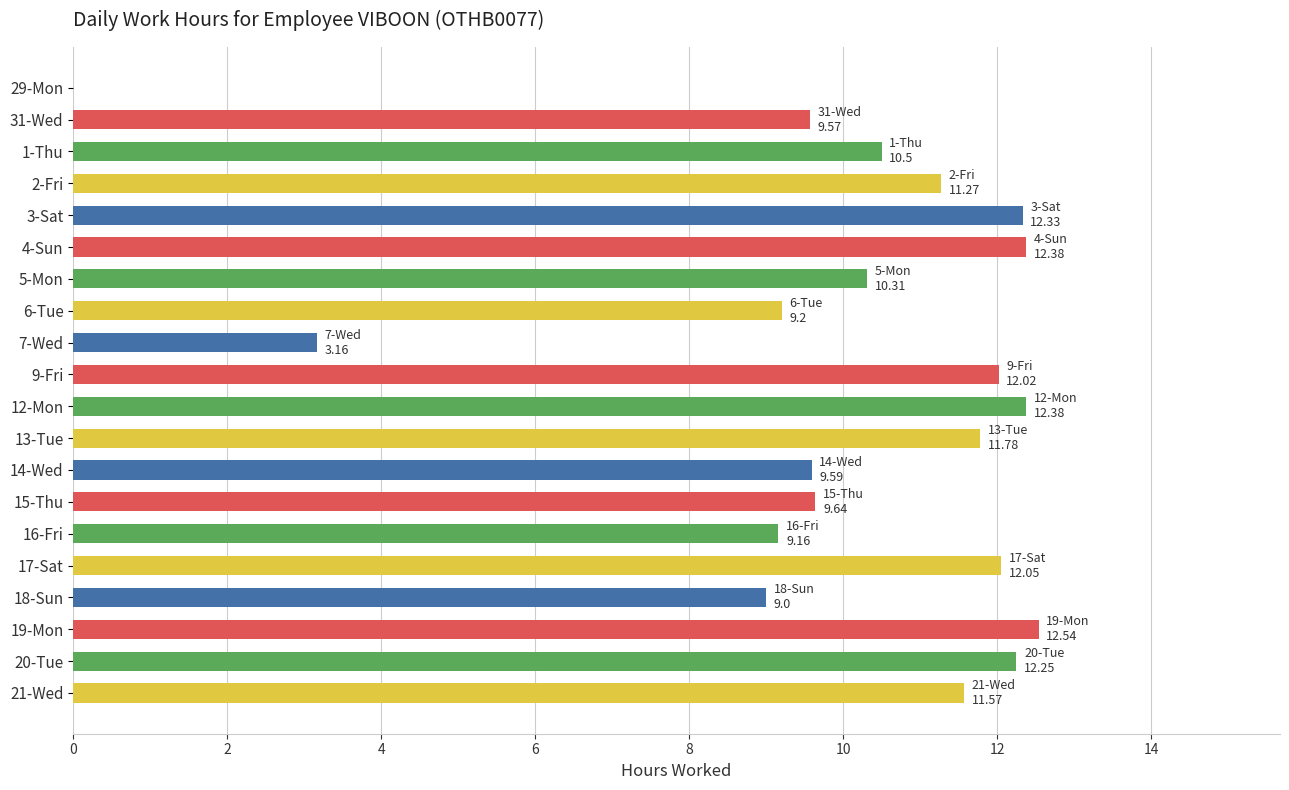

What is the sum of the values at 7-Wed and 17-Sat?

15.2